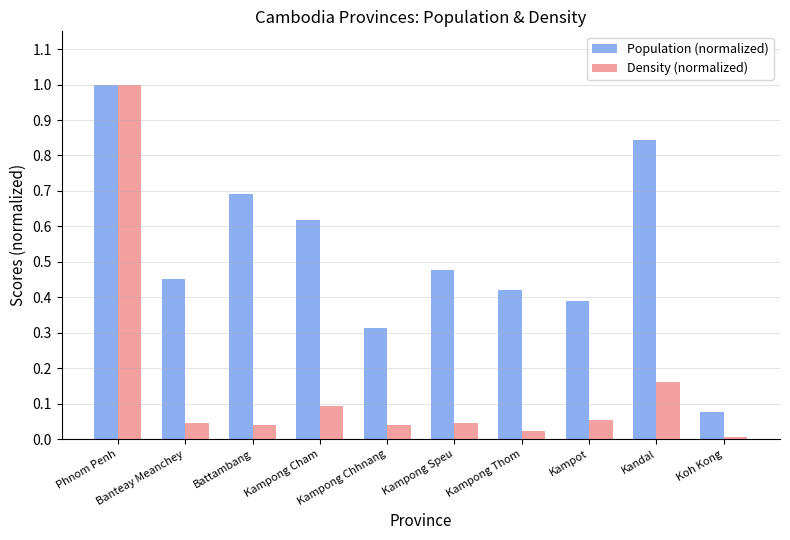

Count the number of categories in the chart.

10